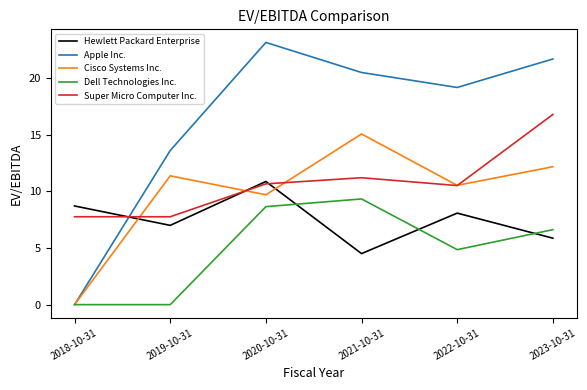

What is the highest value of the Super Micro Computer Inc. series?

16.8